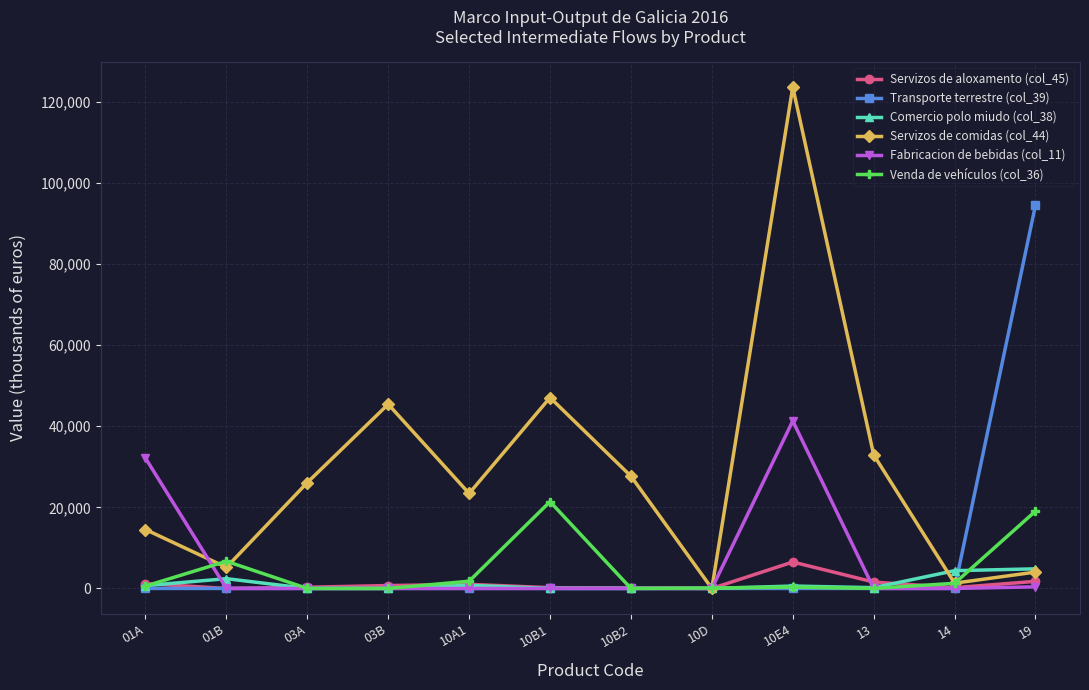

Which series ends up on top after the final intersection of Venda de vehículos (col_36) and Fabricacion de bebidas (col_11)?

Venda de vehículos (col_36)